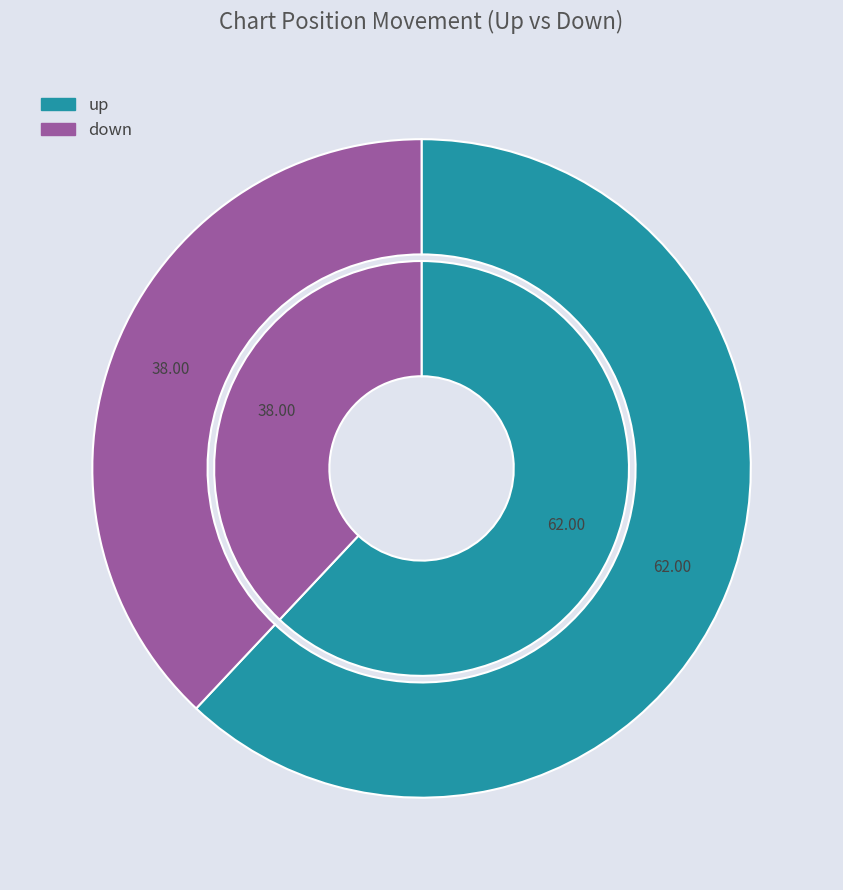

Which slice represents more than half of the pie?

up